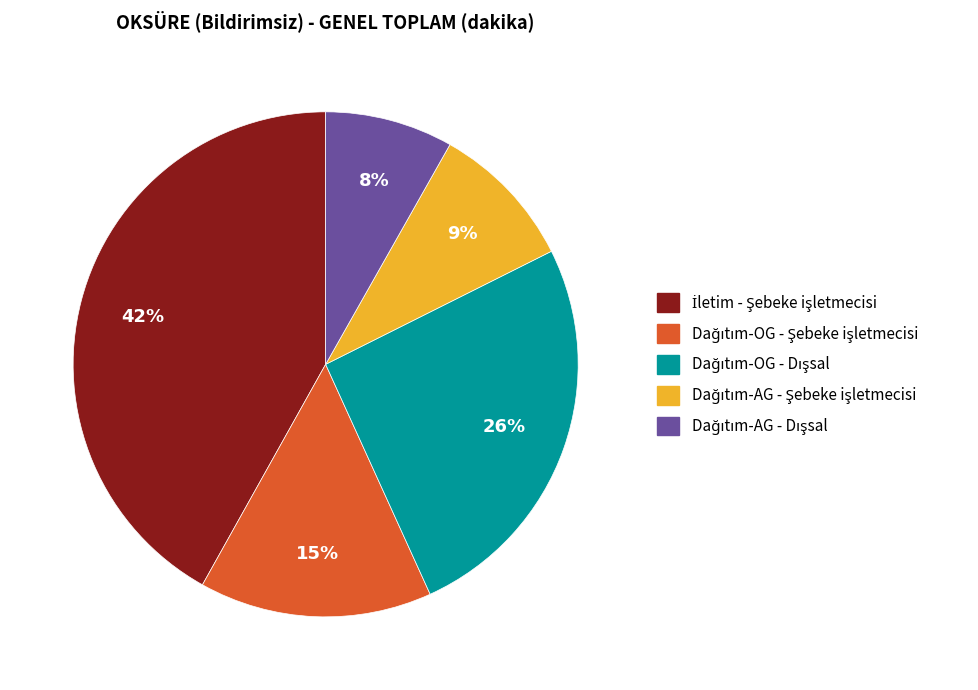

To the nearest percent, what is the difference between the largest and smallest slice percentages?

34%